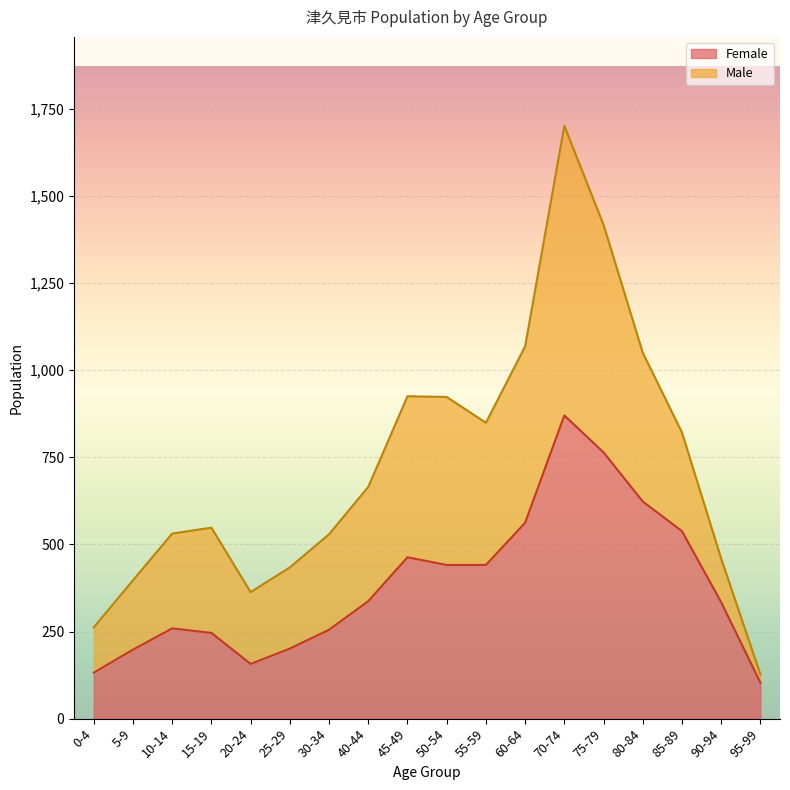

How many lines are shown in the chart?

2